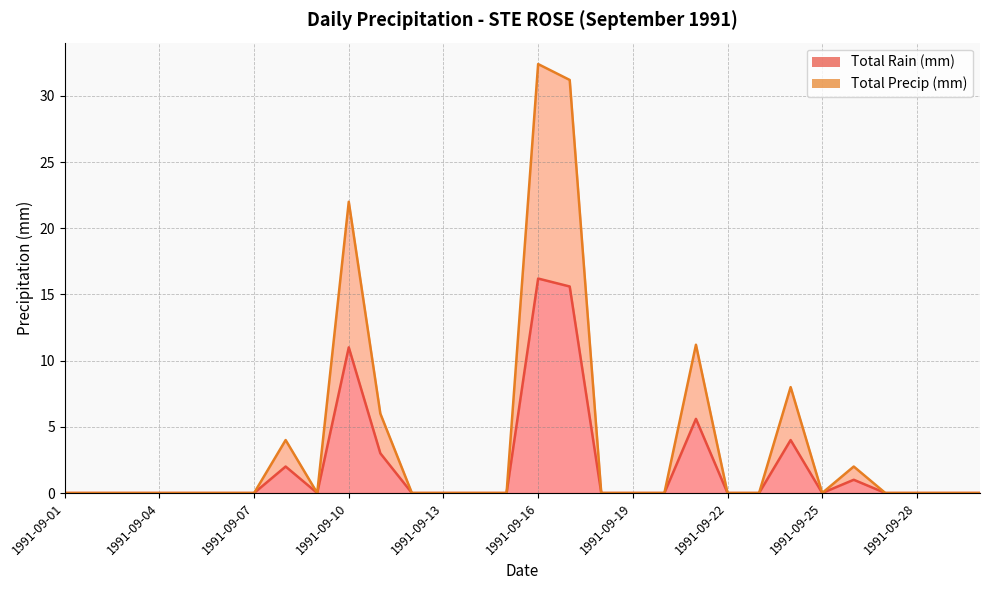

Where is Total Precip (mm) nearest to the value 16?

1991-09-21